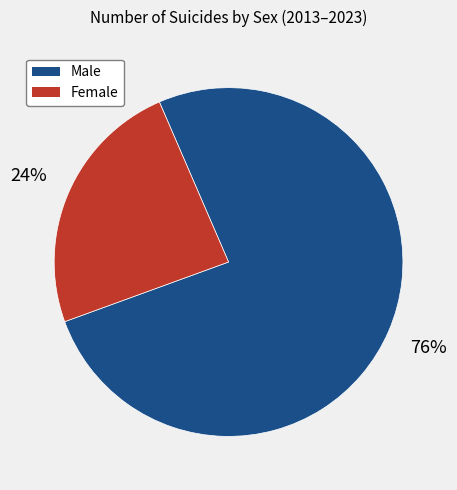

Which has a higher value, Male or Female?

Male